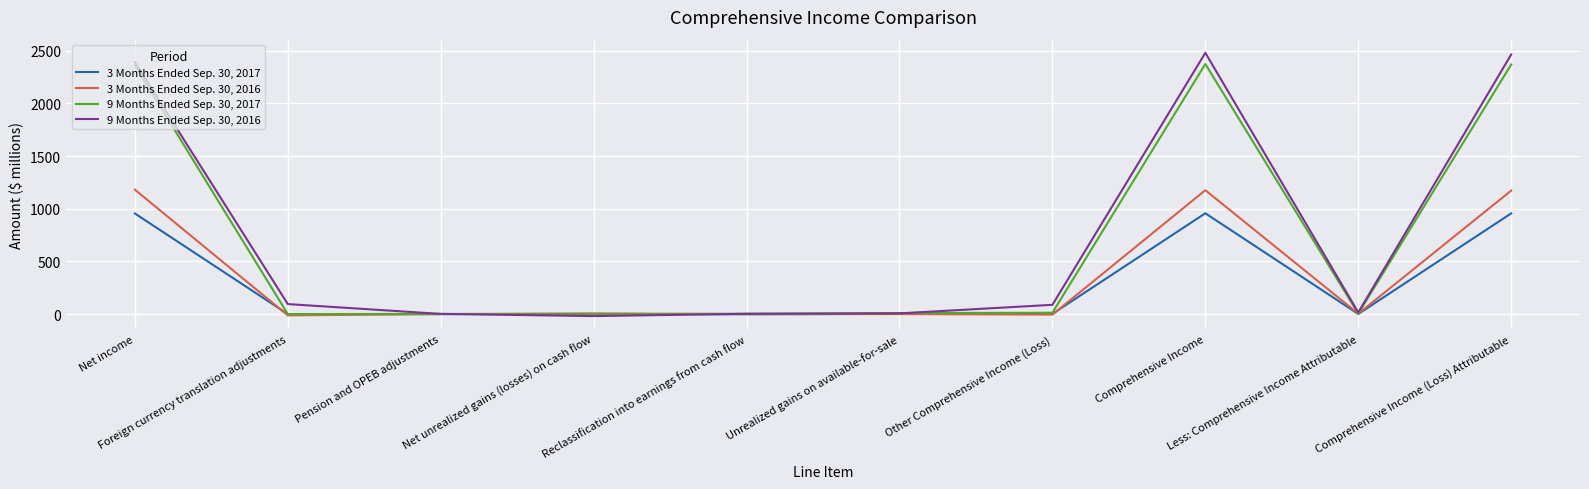

Rank the series by their maximum value, from lowest to highest.

3 Months Ended Sep. 30, 2017, 3 Months Ended Sep. 30, 2016, 9 Months Ended Sep. 30, 2017, 9 Months Ended Sep. 30, 2016